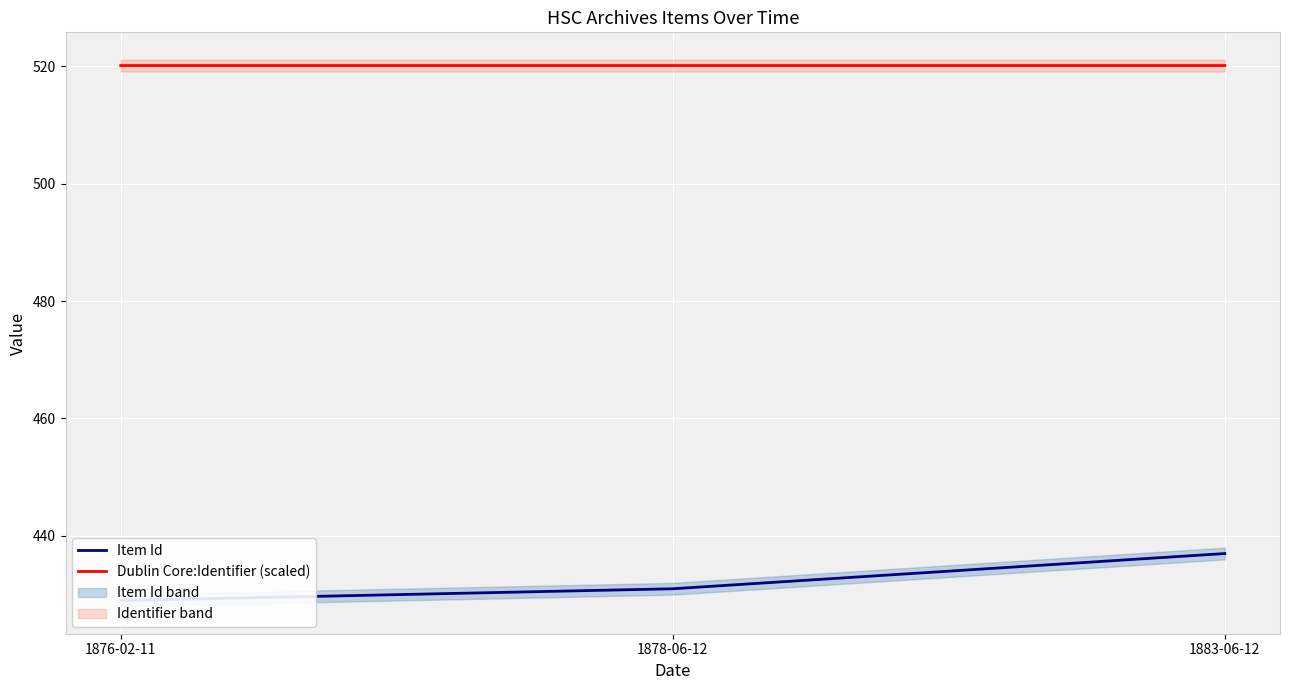

The Dublin Core:Identifier (scaled) series shows 920.5 at 1876-02-11. True or false?

False